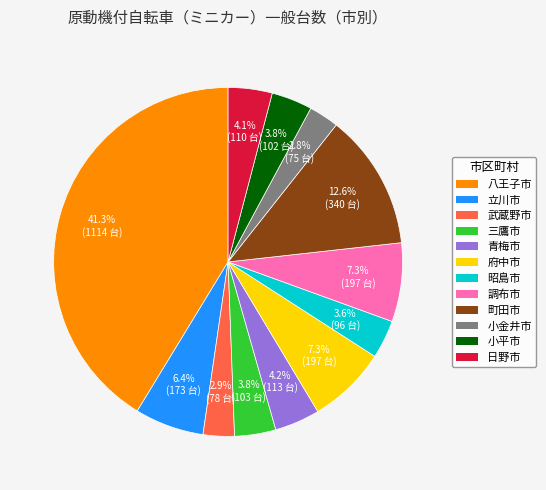

Which category has the biggest portion of the pie?

八王子市